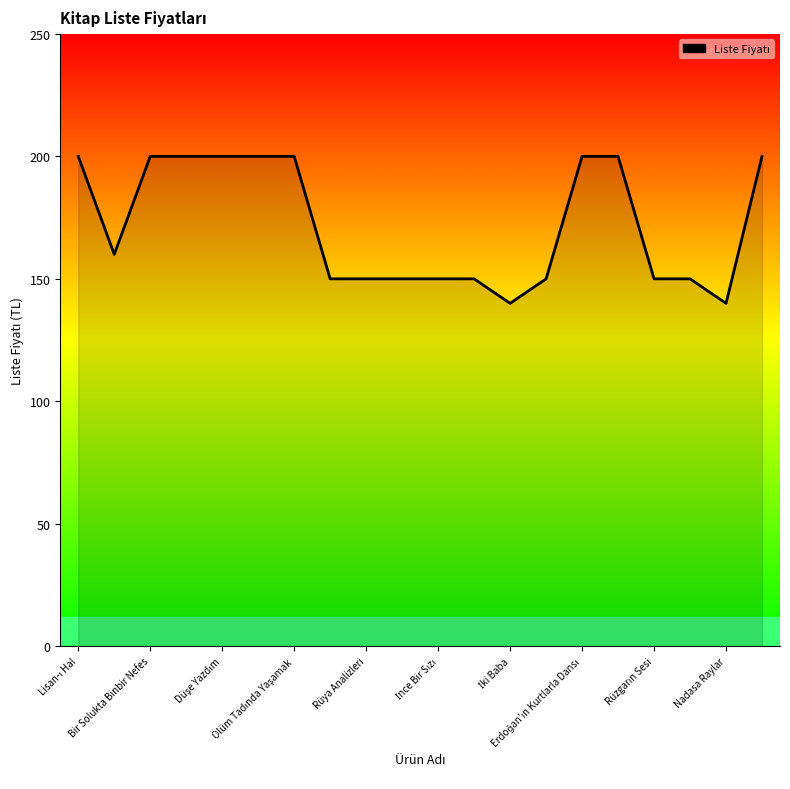

What is the greatest value displayed?

200